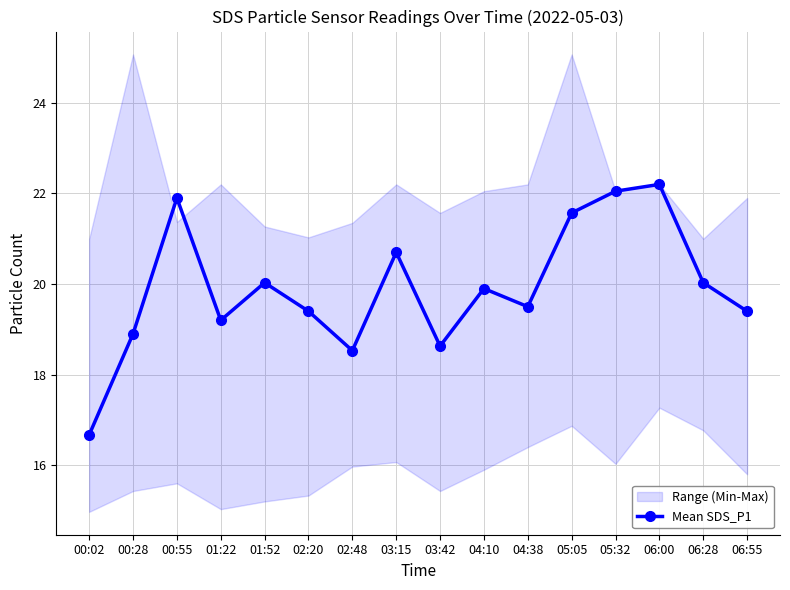

What is the difference between the values at 01:52 and 04:10?

0.1